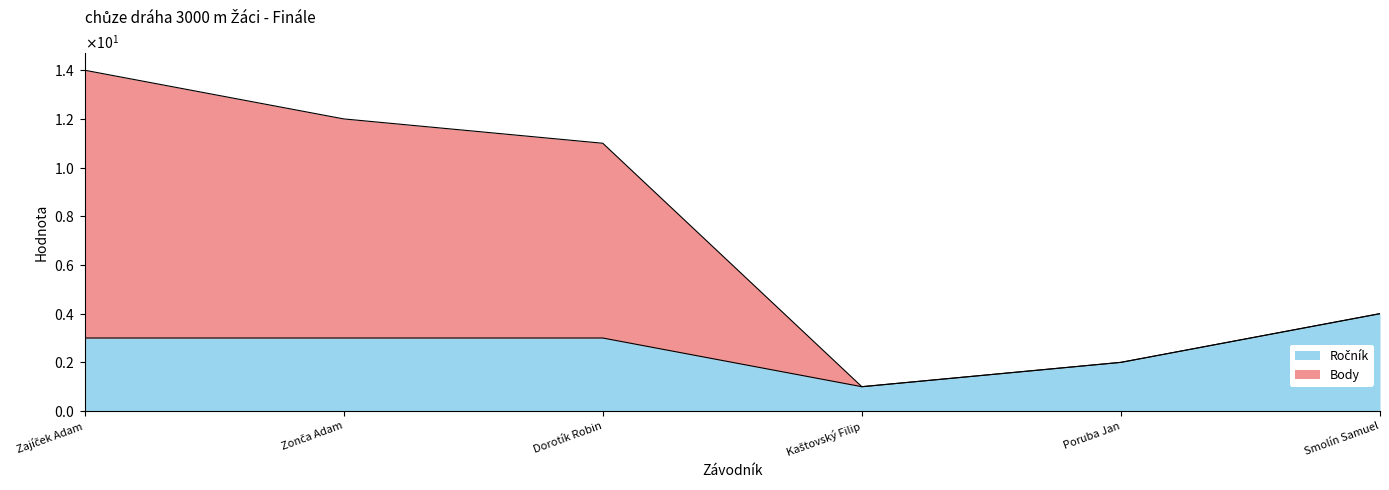

Reading left to right, extract all data points from this chart.

Ročník: Zajíček Adam=3	Zonča Adam=3	Dorotík Robin=3	Kaštovský Filip=1	Poruba Jan=2	Smolín Samuel=4
Body: Zajíček Adam=14	Zonča Adam=12	Dorotík Robin=11	Kaštovský Filip=1	Poruba Jan=2	Smolín Samuel=4